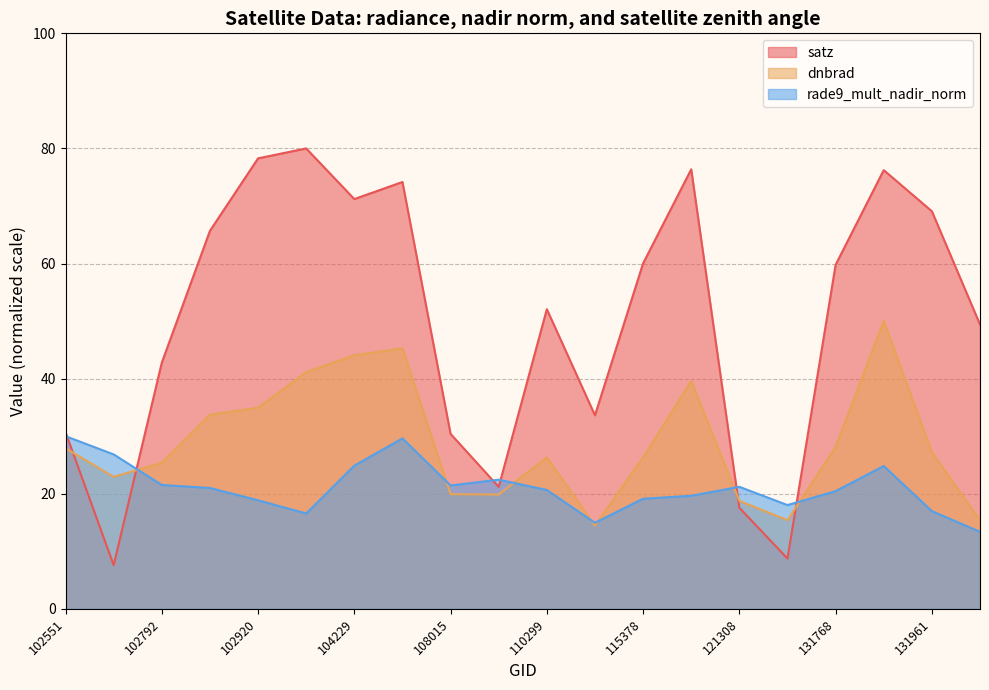

How many lines are shown in the chart?

3